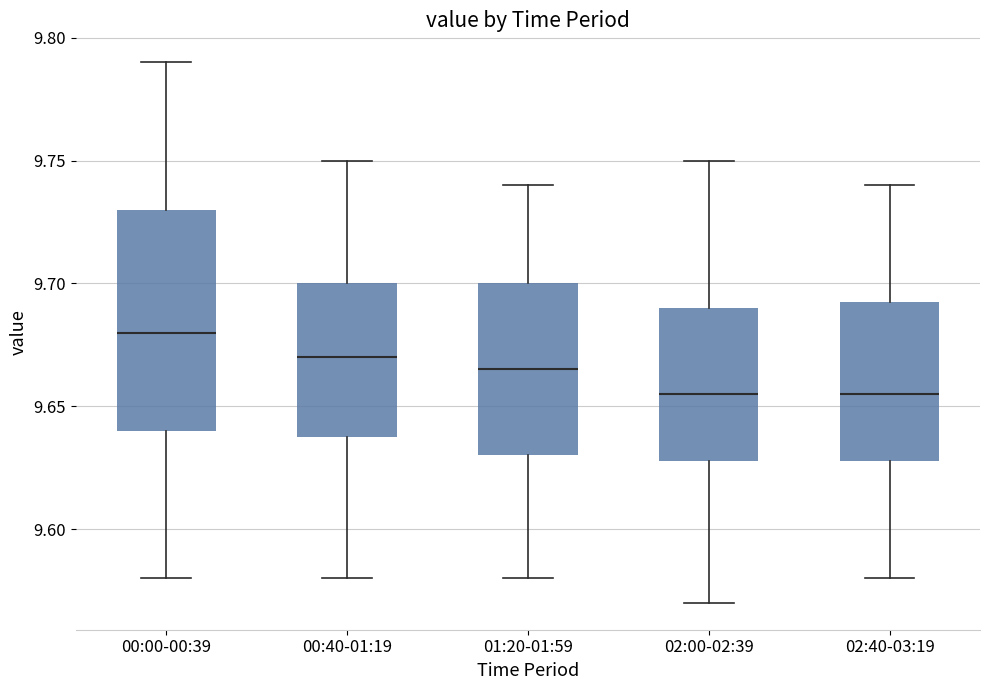

Reading left to right, read every box against the y-axis: the position of its median line, the range the box covers, and the ends of its whiskers. The values are not printed on the chart, so give them approximately, as read against the axis.

00:00-00:39: median 9.680, box 9.640 to 9.730, whiskers 9.580 to 9.790
00:40-01:19: median 9.670, box 9.640 to 9.700, whiskers 9.580 to 9.750
01:20-01:59: median 9.665, box 9.630 to 9.700, whiskers 9.580 to 9.740
02:00-02:39: median 9.655, box 9.630 to 9.690, whiskers 9.570 to 9.750
02:40-03:19: median 9.655, box 9.630 to 9.695, whiskers 9.580 to 9.740